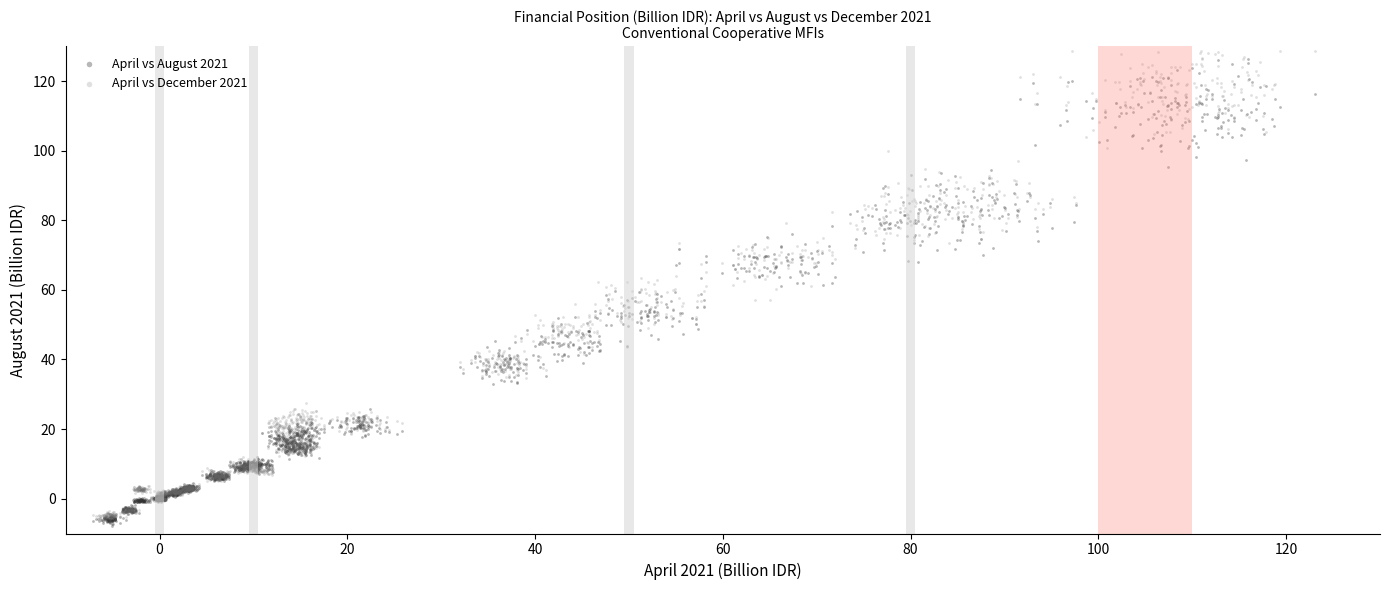

What are all the series names shown in the legend?

April vs August 2021, April vs December 2021